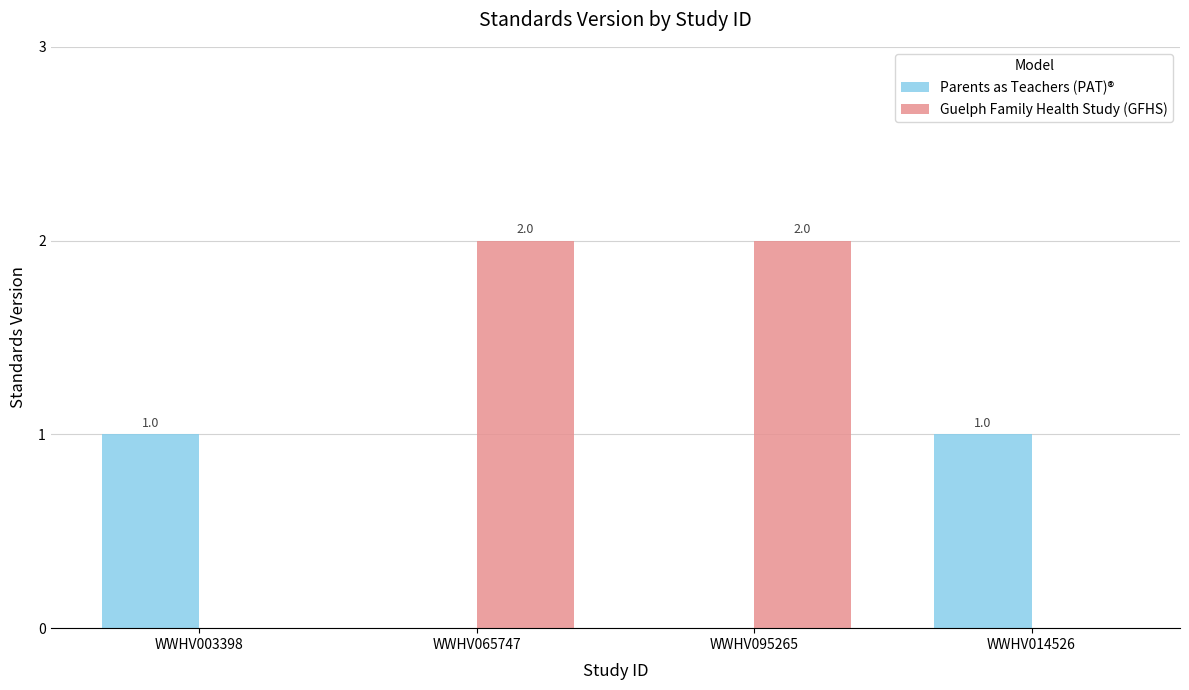

What value does the Guelph Family Health Study (GFHS) series have at WWHV065747?

2